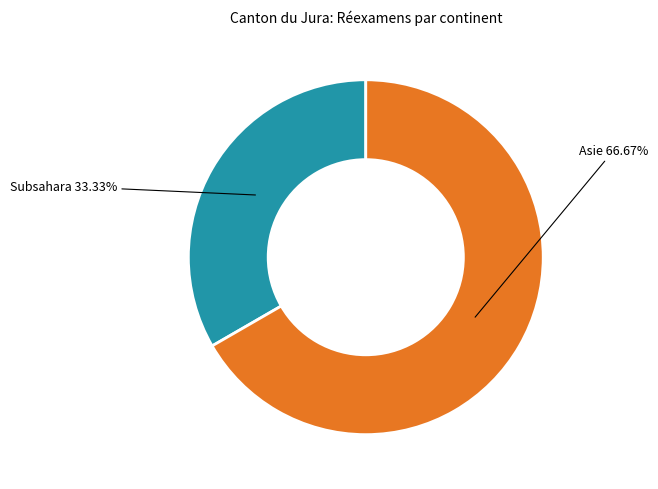

Does any single category account for the majority?

Yes